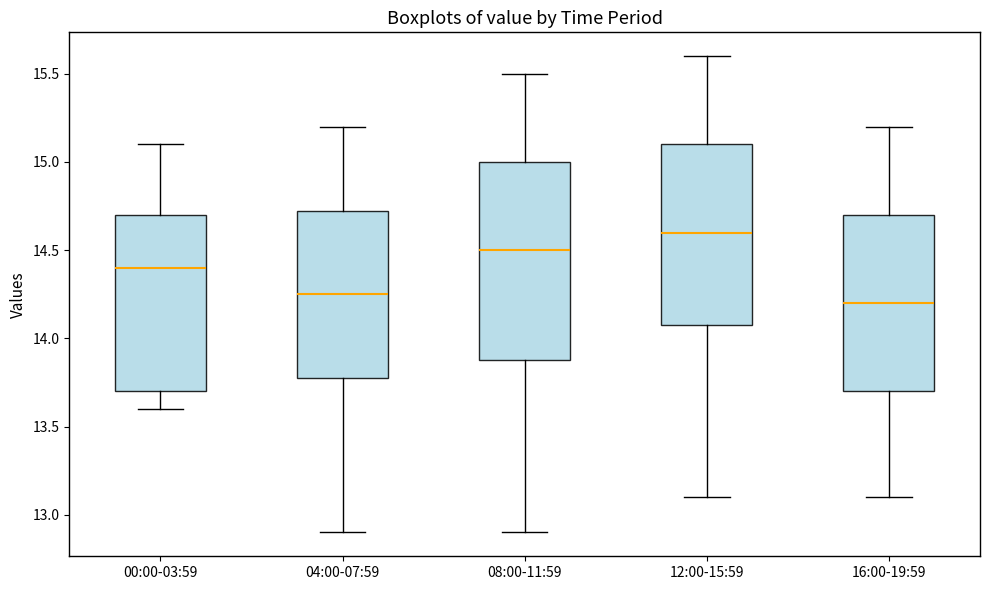

Where does the upper whisker of the box for 16:00-19:59 end on the y-axis? The values are not printed on the chart, so give them approximately, as read against the axis.

15.20